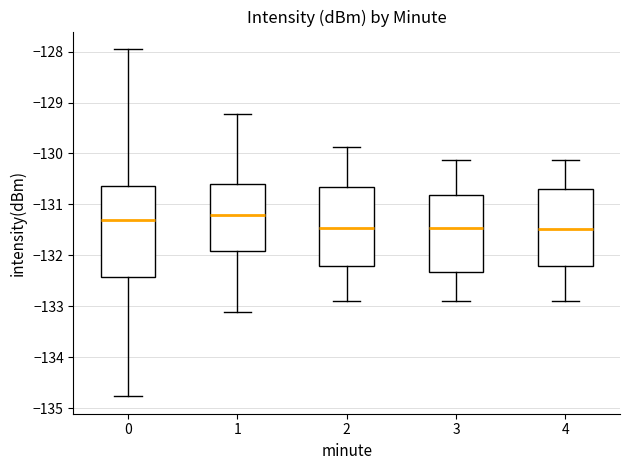

Where does the lower whisker of the box at x = 4 end on the y-axis? The values are not printed on the chart, so give them approximately, as read against the axis.

-132.9